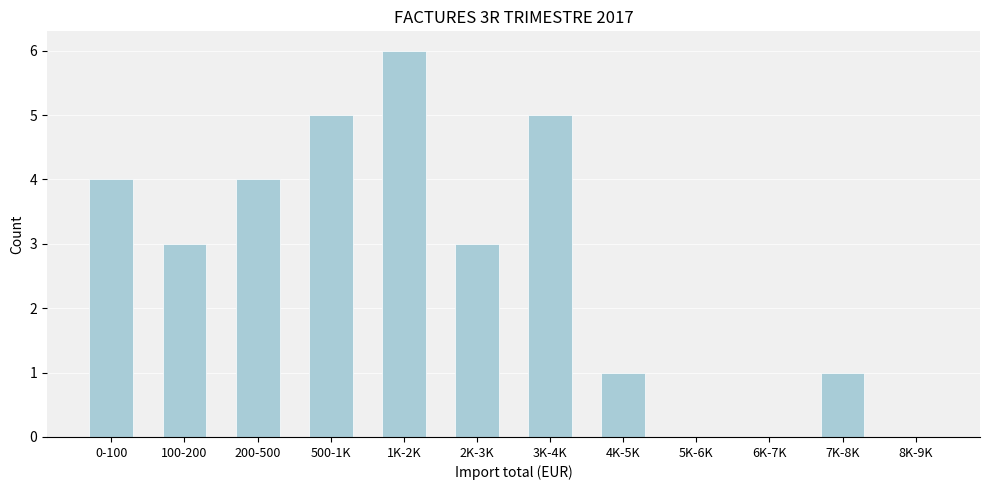

Reading right to left, what are all the values shown in this chart?

8K-9K=0	7K-8K=1	6K-7K=0	5K-6K=0	4K-5K=1	3K-4K=5	2K-3K=3	1K-2K=6	500-1K=5	200-500=4	100-200=3	0-100=4